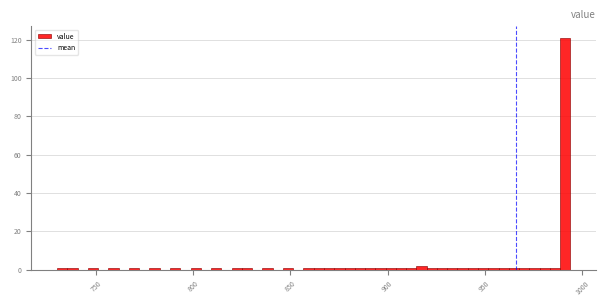

Around what value on the x-axis is the tallest bar? Give the approximate position of its centre, as read against the axis.

990